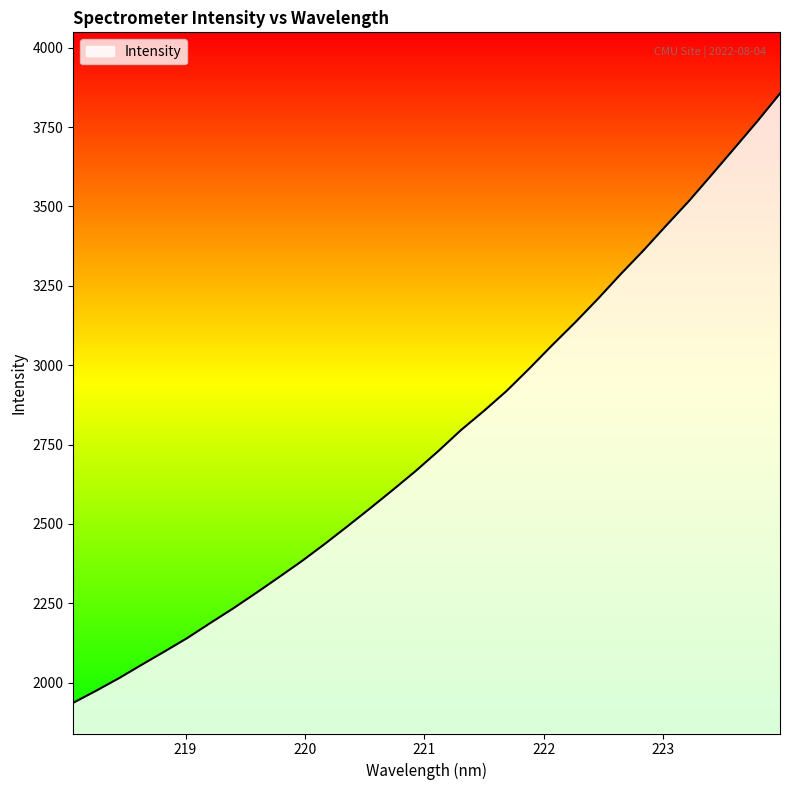

What is the difference between the maximum and minimum values?

1919.8